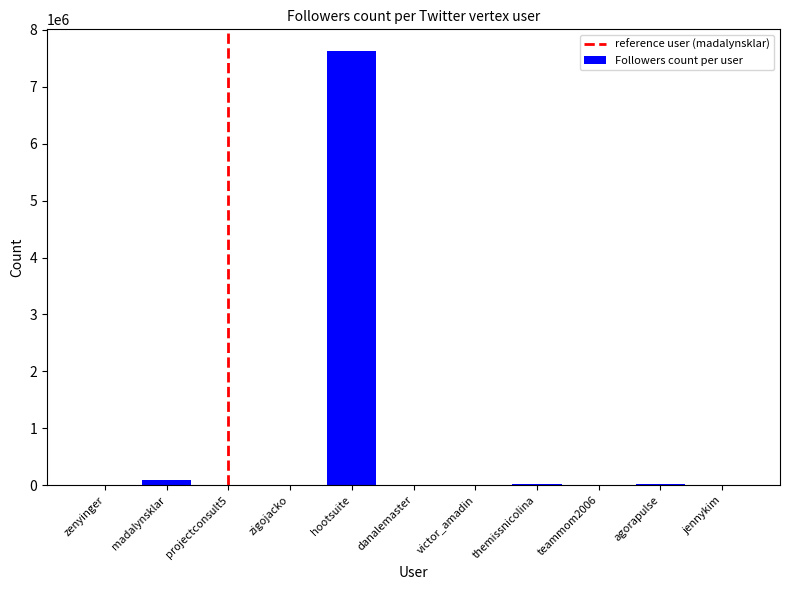

What is the sum of all values?

7768834